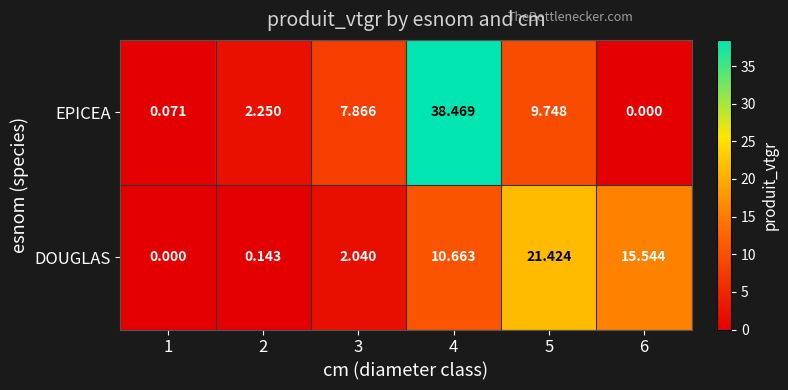

Which series has the largest total across all categories?

EPICEA